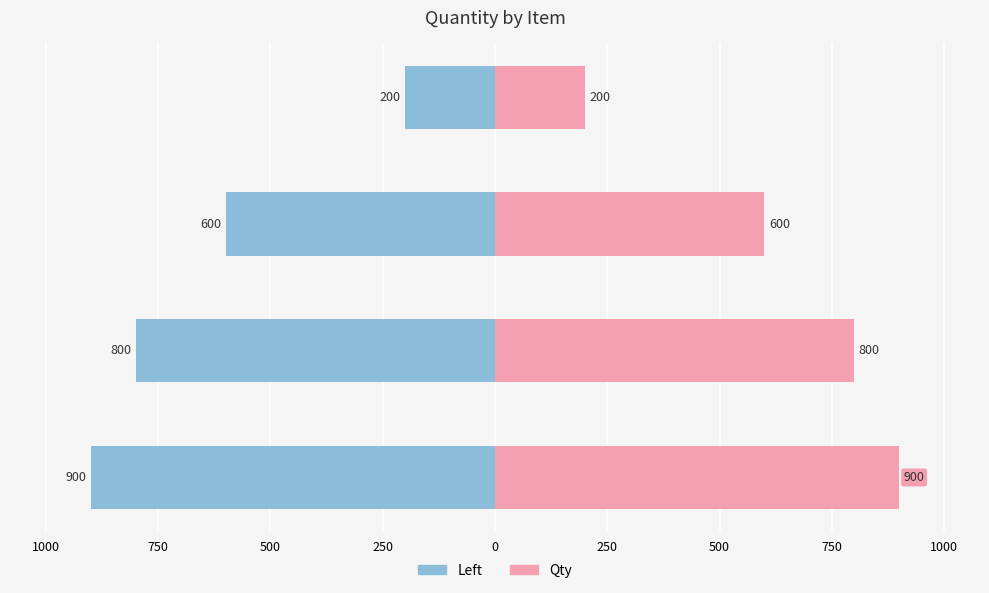

How many bars are there in each group?

2